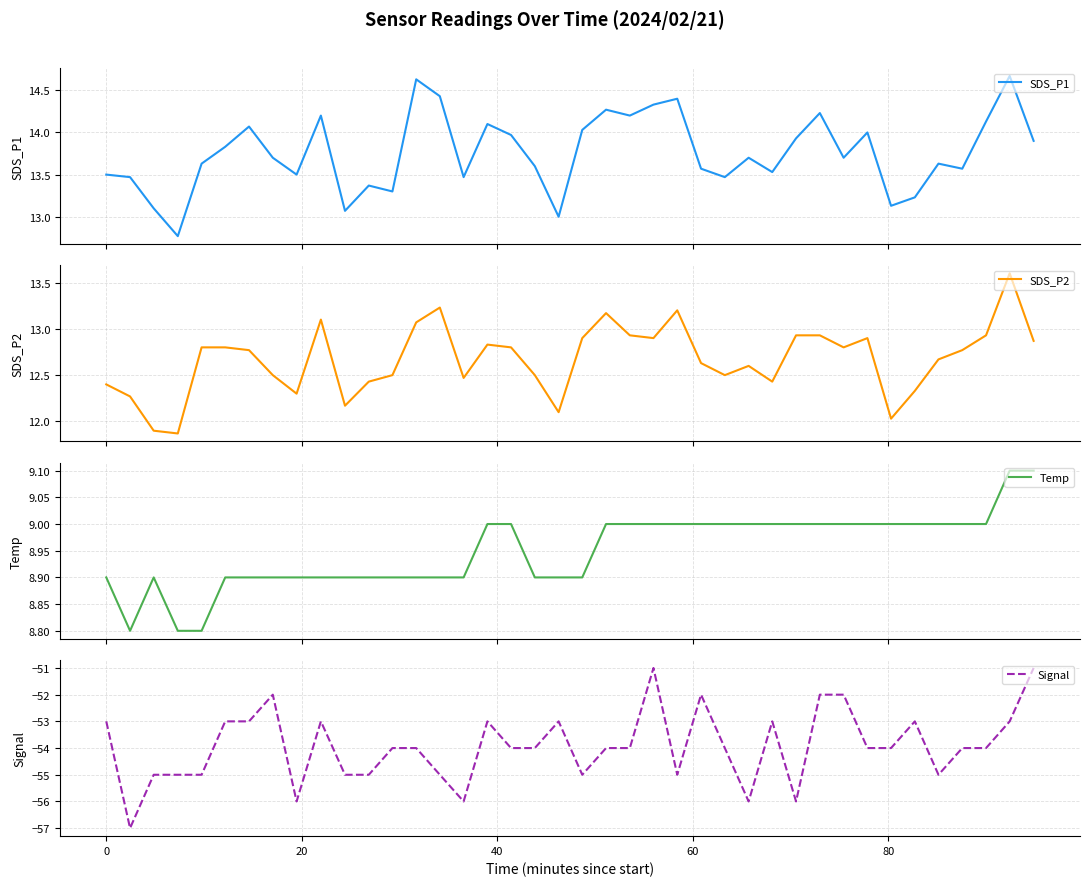

What is the minimum value for Temp?

8.8